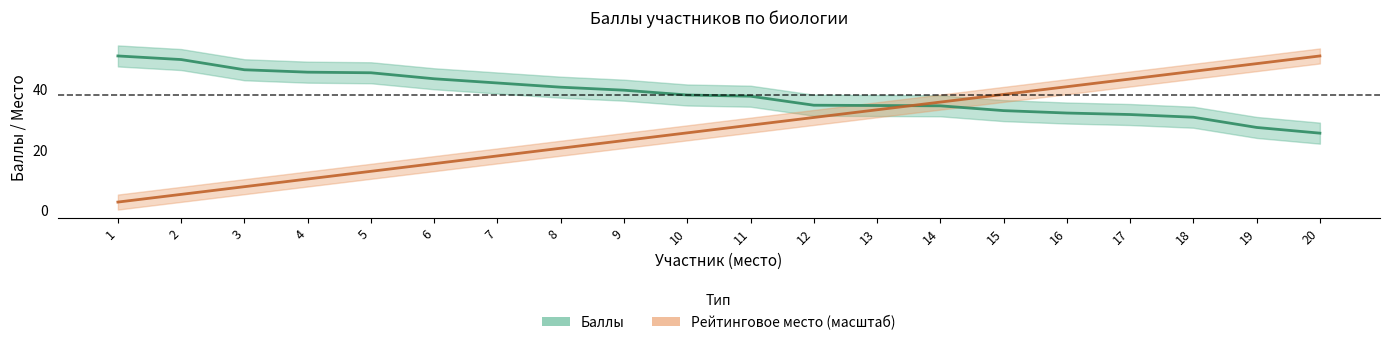

Between which two adjacent categories do Баллы and Рейтинговое место first intersect?

13 and 14